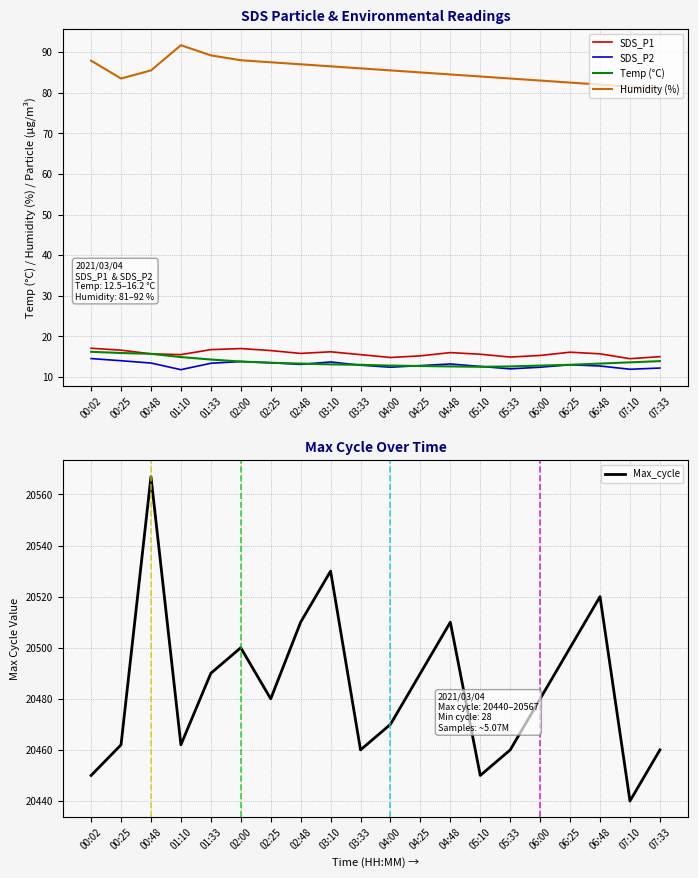

At which label does Max_cycle reach its peak?

00:48